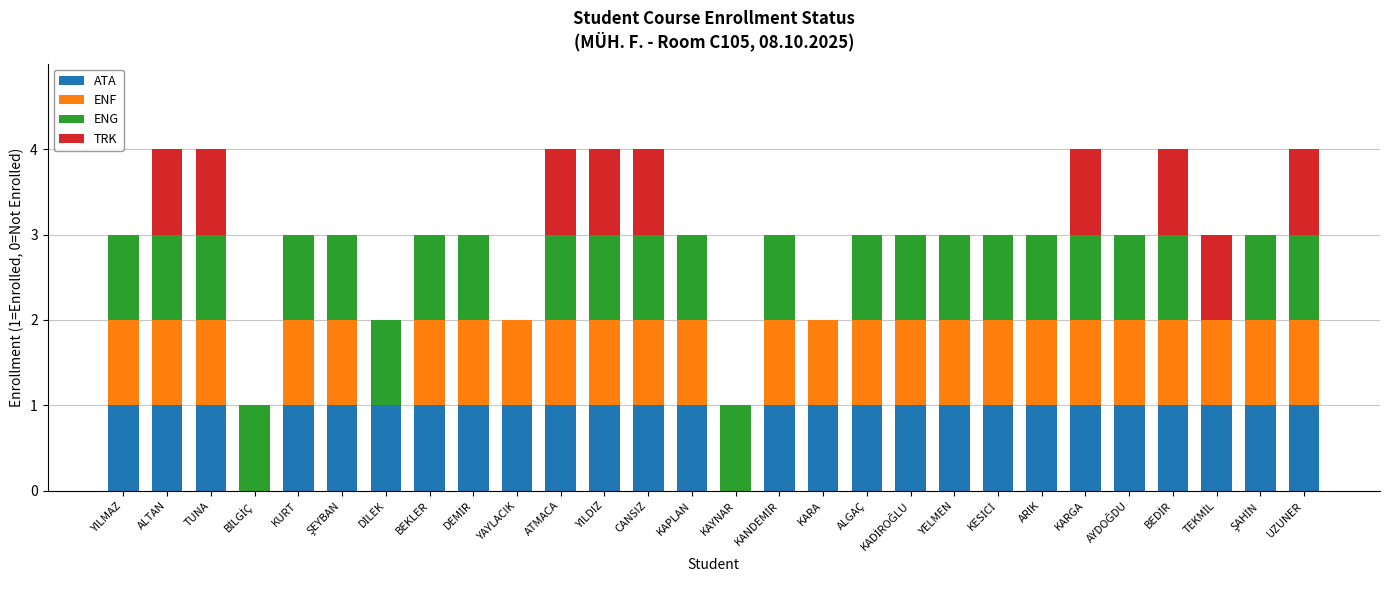

Is it true that ATA equals 0 at CANSIZ?

False